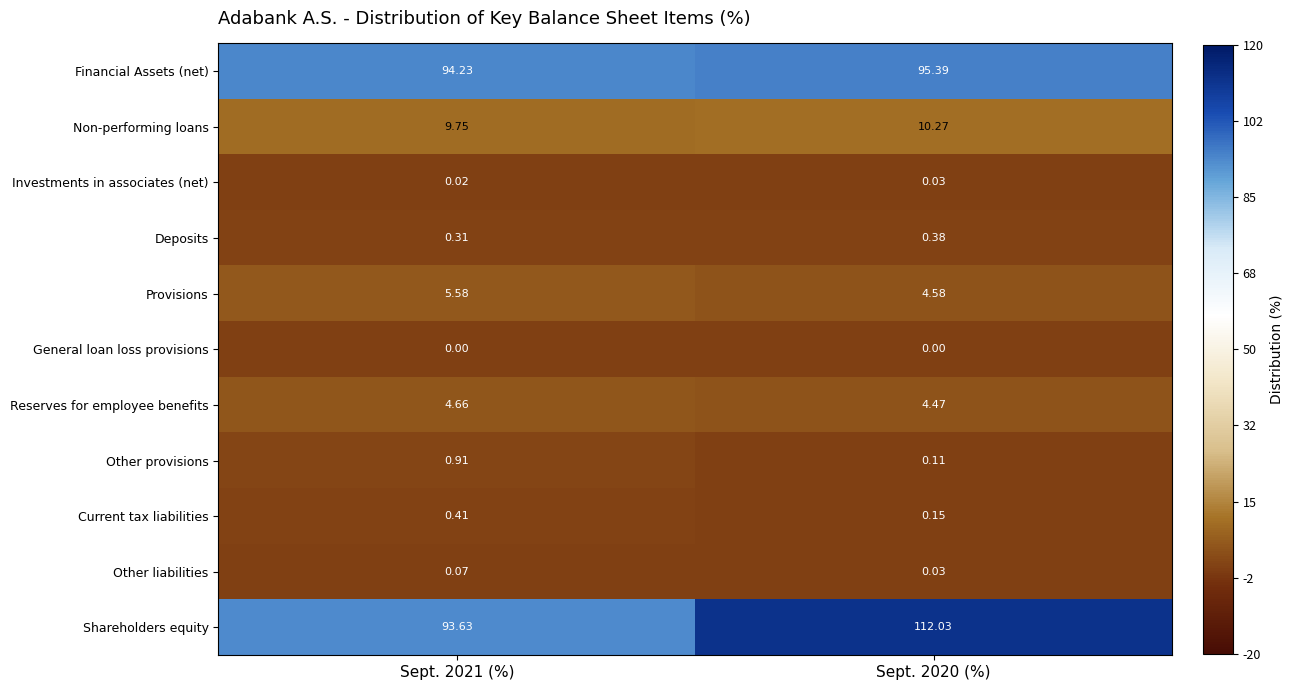

Which series changed the most between Sept. 2021 (%) and Sept. 2020 (%)?

Shareholders equity